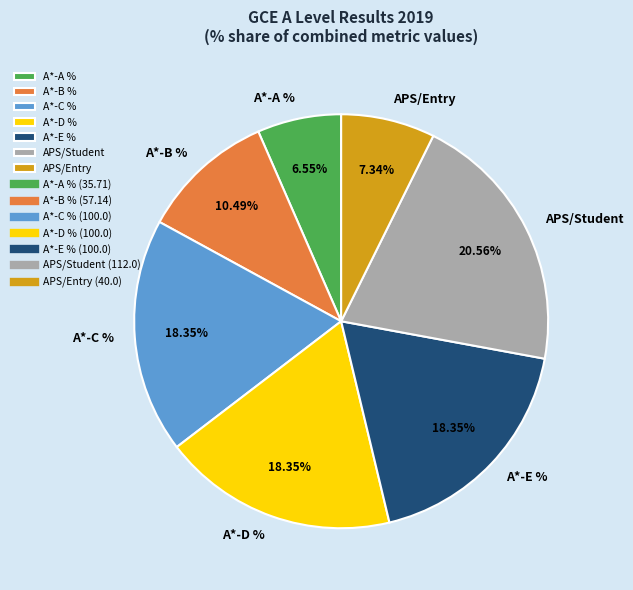

Count the number of slices in the pie.

7